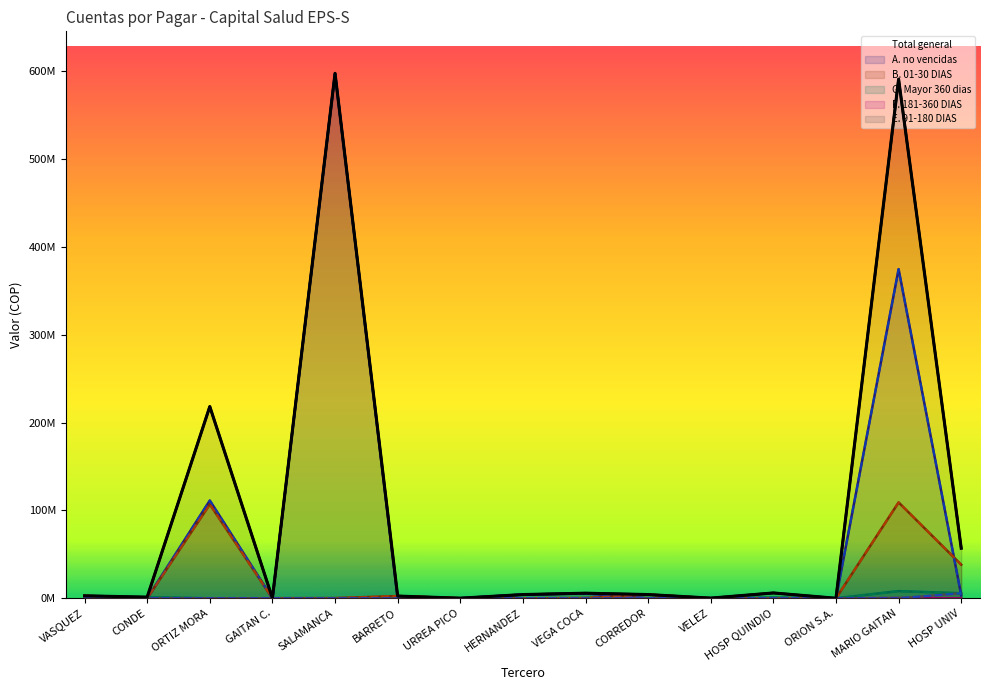

Which series has the largest total across all categories?

Total general